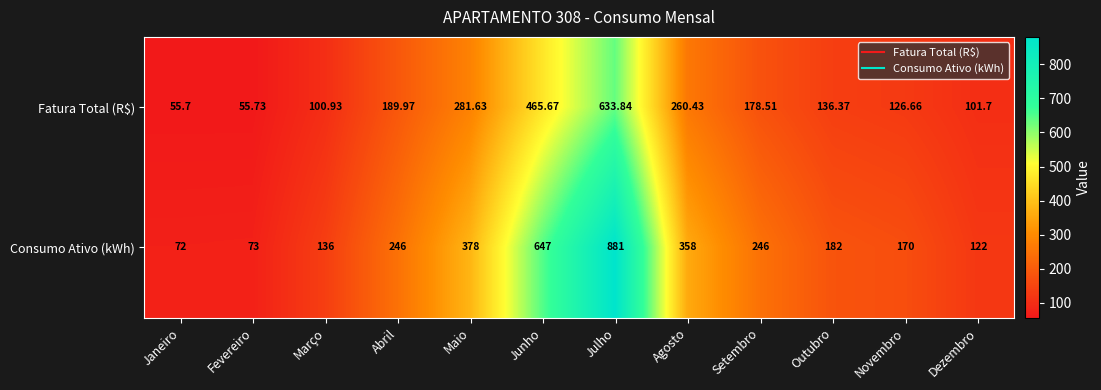

List the series in order of their overall mean, lowest first.

Fatura Total (R$), Consumo Ativo (kWh)